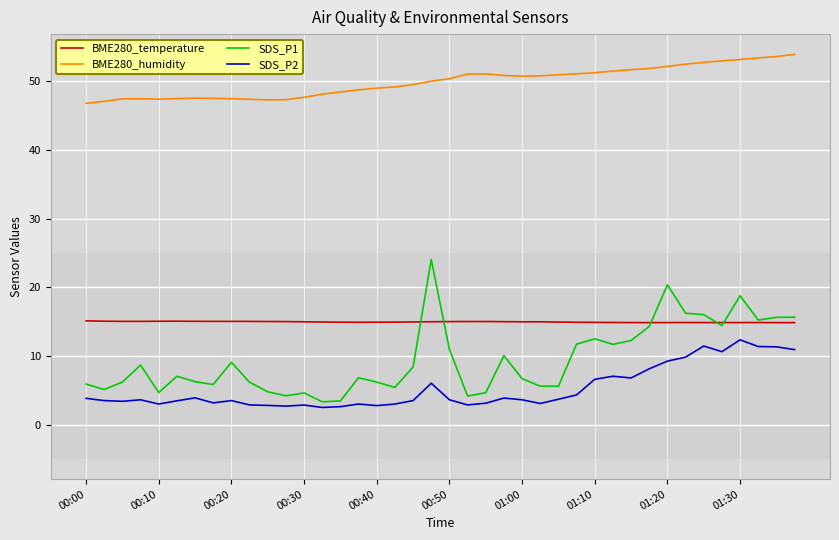

True or false: SDS_P2 and BME280_temperature intersect in this chart.

False